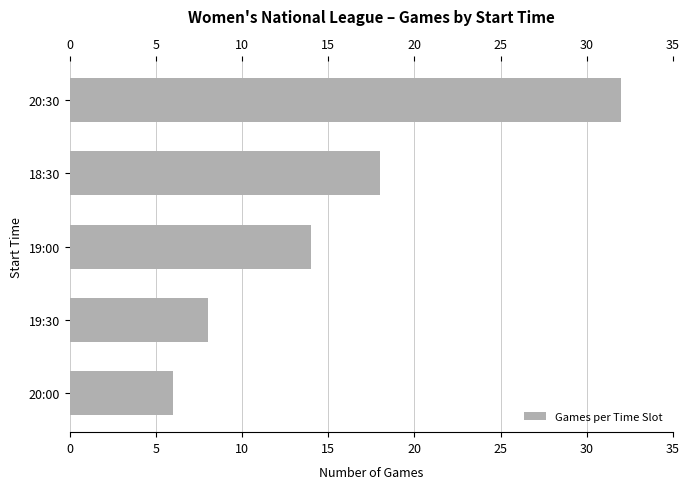

How many bars are there in total?

5